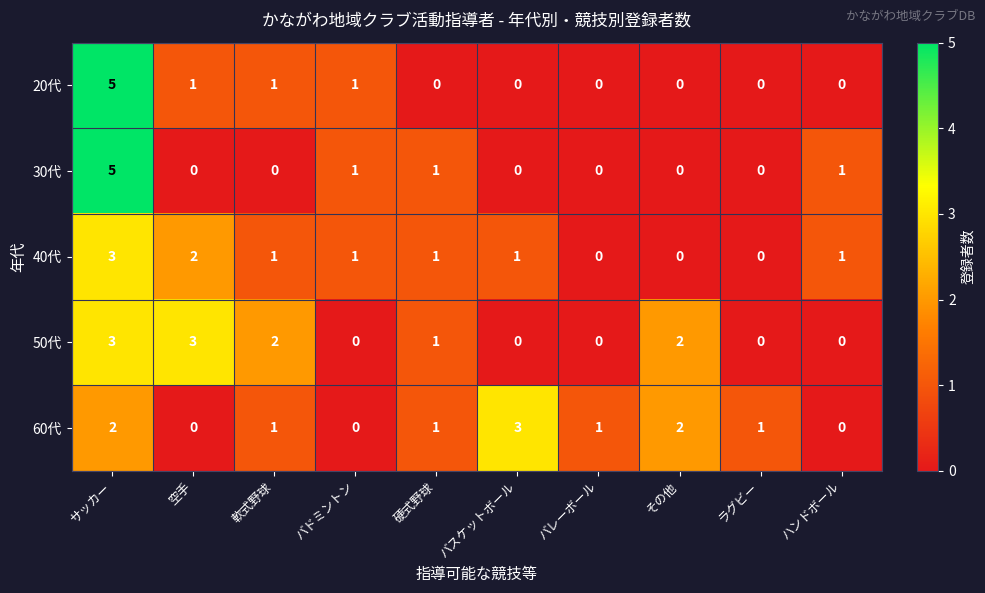

What is the greatest value displayed?

5